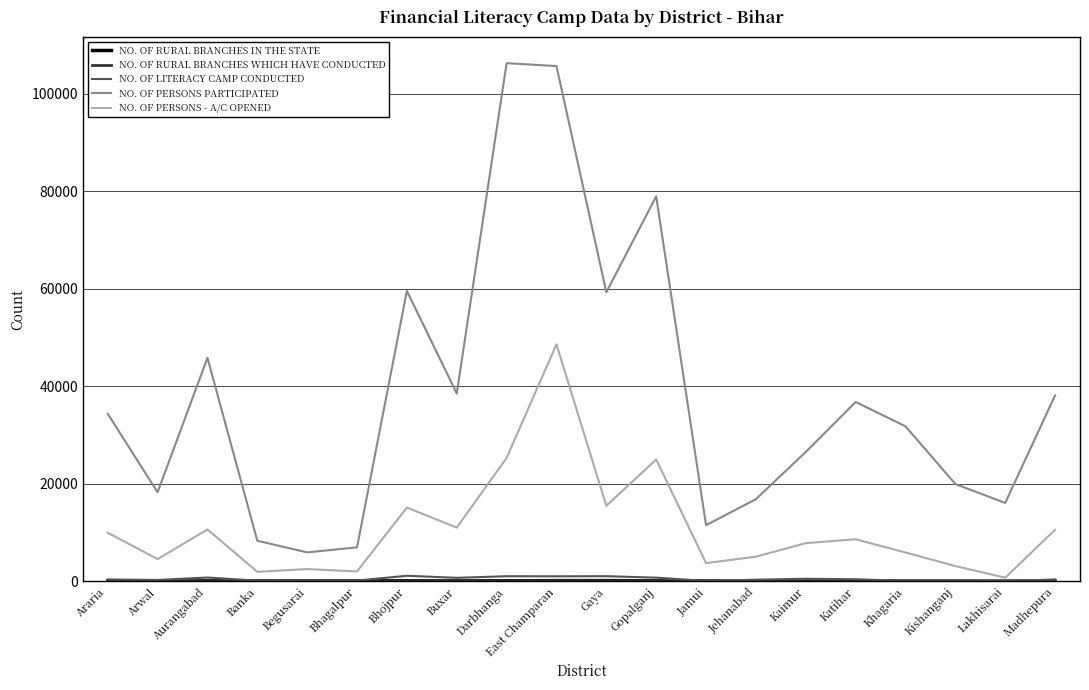

What is the difference between the NO. OF PERSONS PARTICIPATED values at Araria and Banka?

26047